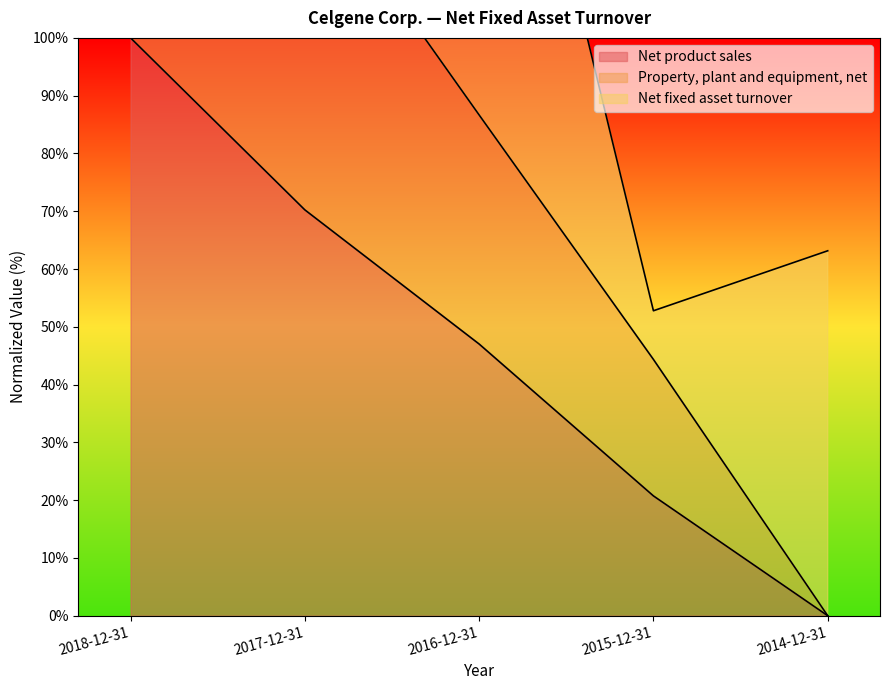

What is the difference between the maximum and minimum values in the Property, plant and equipment, net series?

200.0